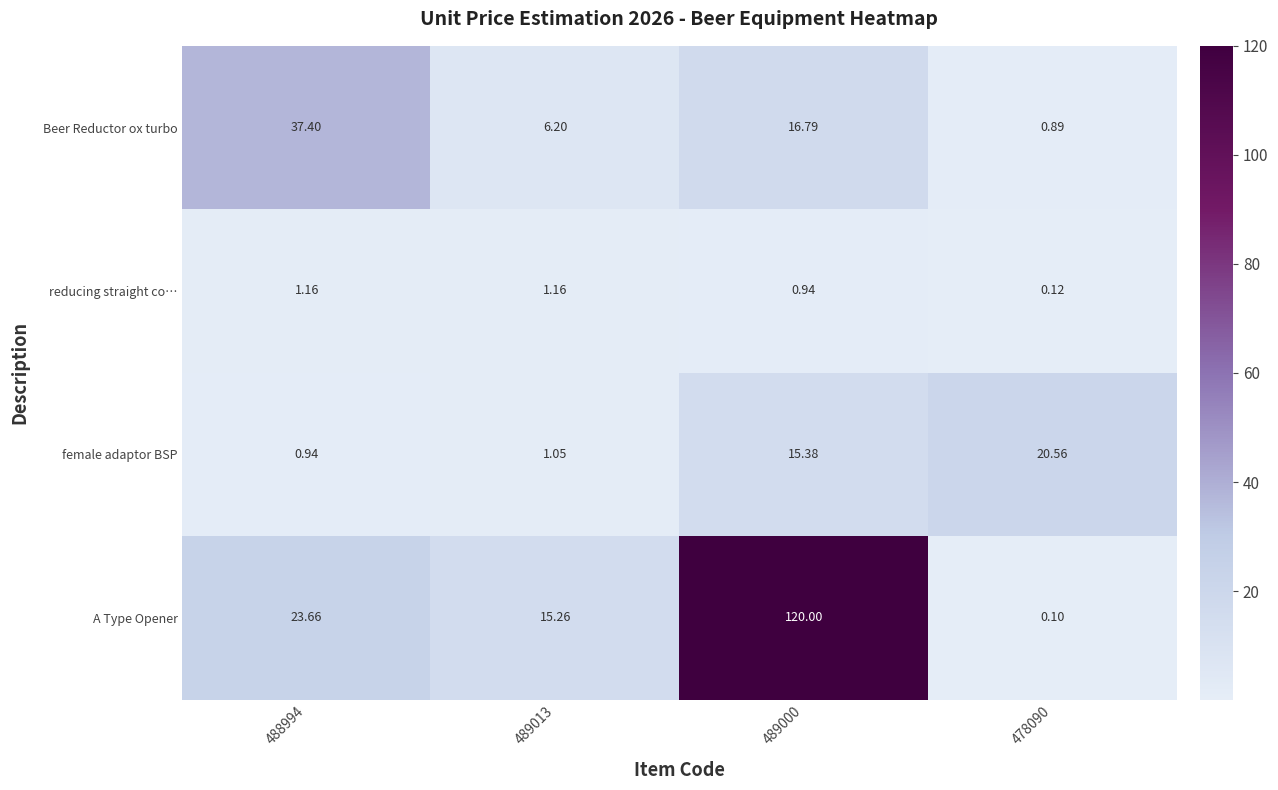

Rank the series by their maximum value, from lowest to highest.

reducing straight co…, female adaptor BSP, Beer Reductor ox turbo, A Type Opener